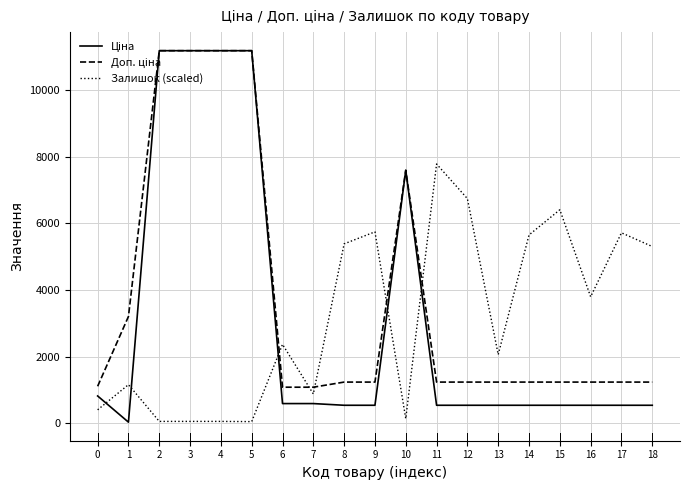

What is the greatest value displayed?

11188.2